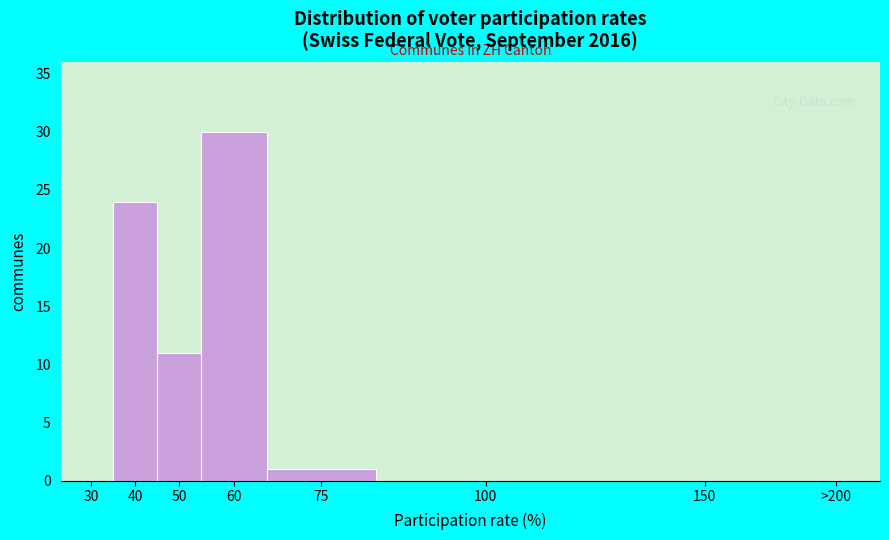

Reading left to right, extract all data points from this chart.

30=0	40=24	50=11	60=30	75=1	100=0	150=0	>200=0